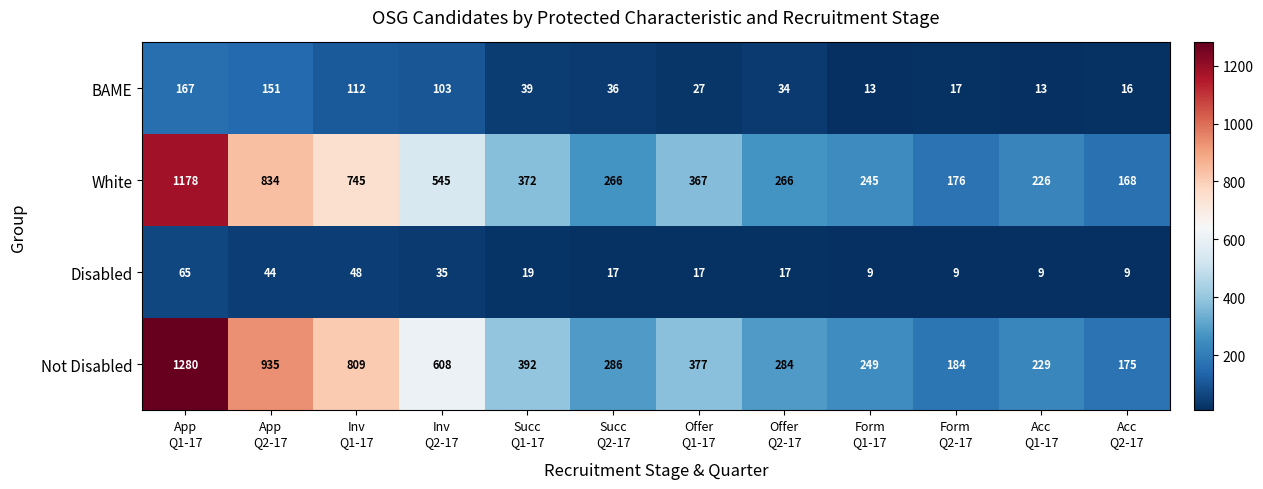

What is the difference between the highest and lowest values at App
Q1-17?

1215